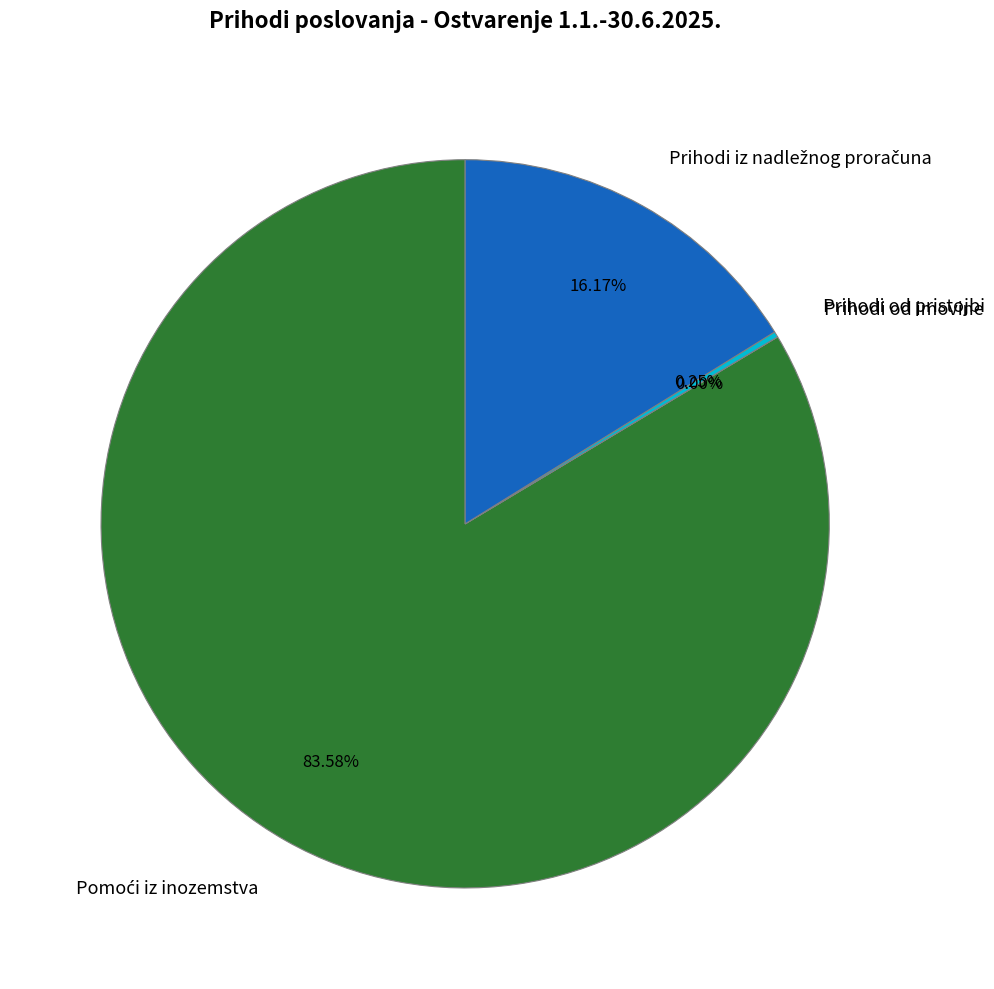

Is there any slice that represents more than half of the pie?

Yes